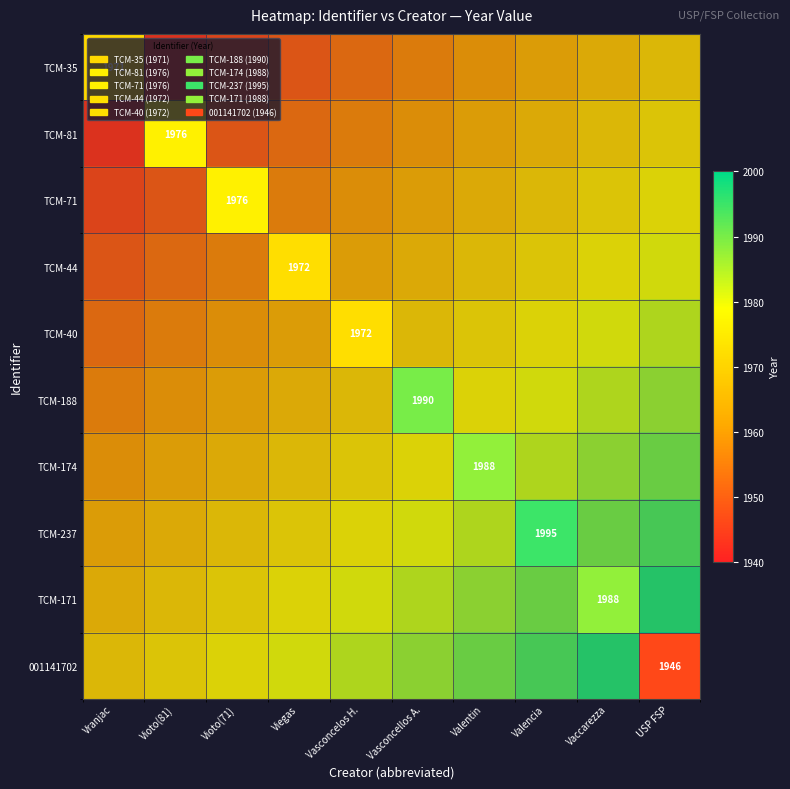

Between Valentin and Valencia, which is larger?

Valencia